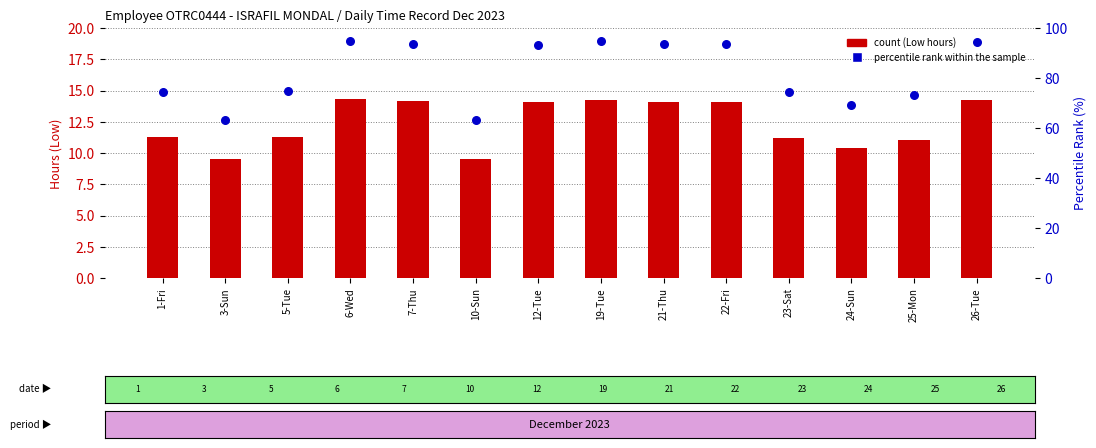

At how many categories does at least one series exceed 31?

14